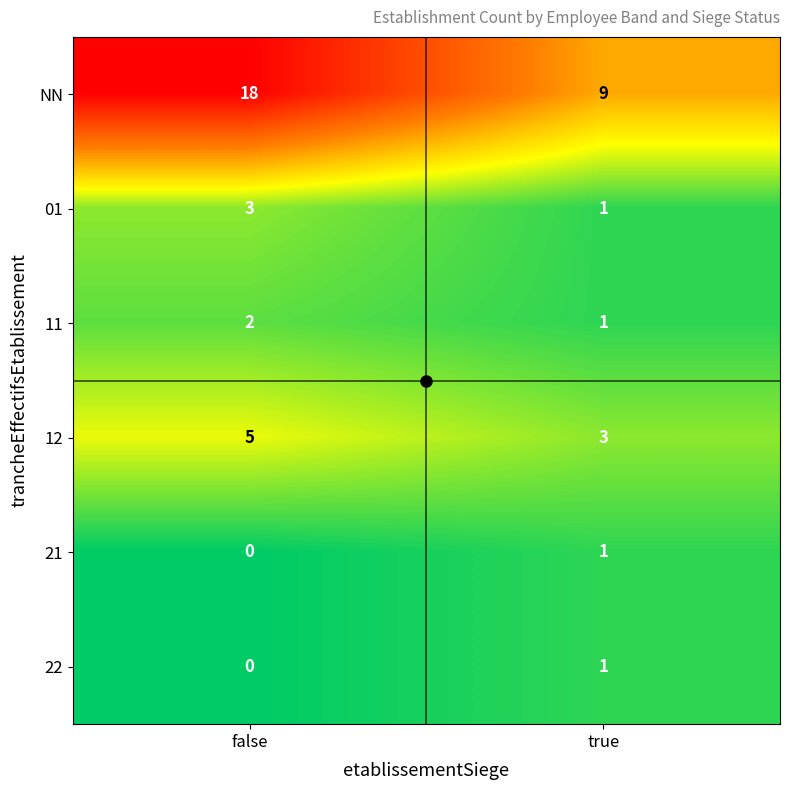

Which series has the largest range (max minus min)?

NN